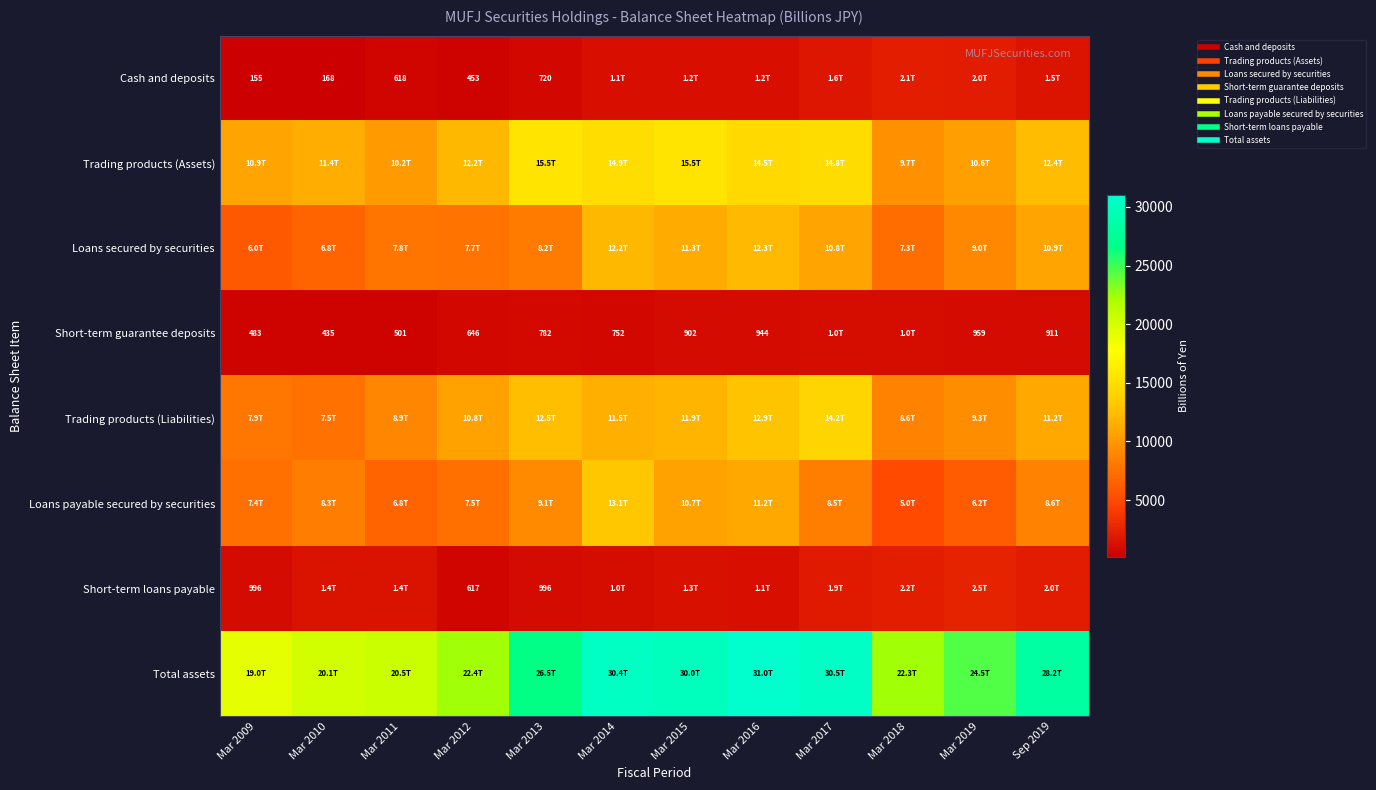

At which label is Short-term loans payable closest to 1567?

Mar 2011